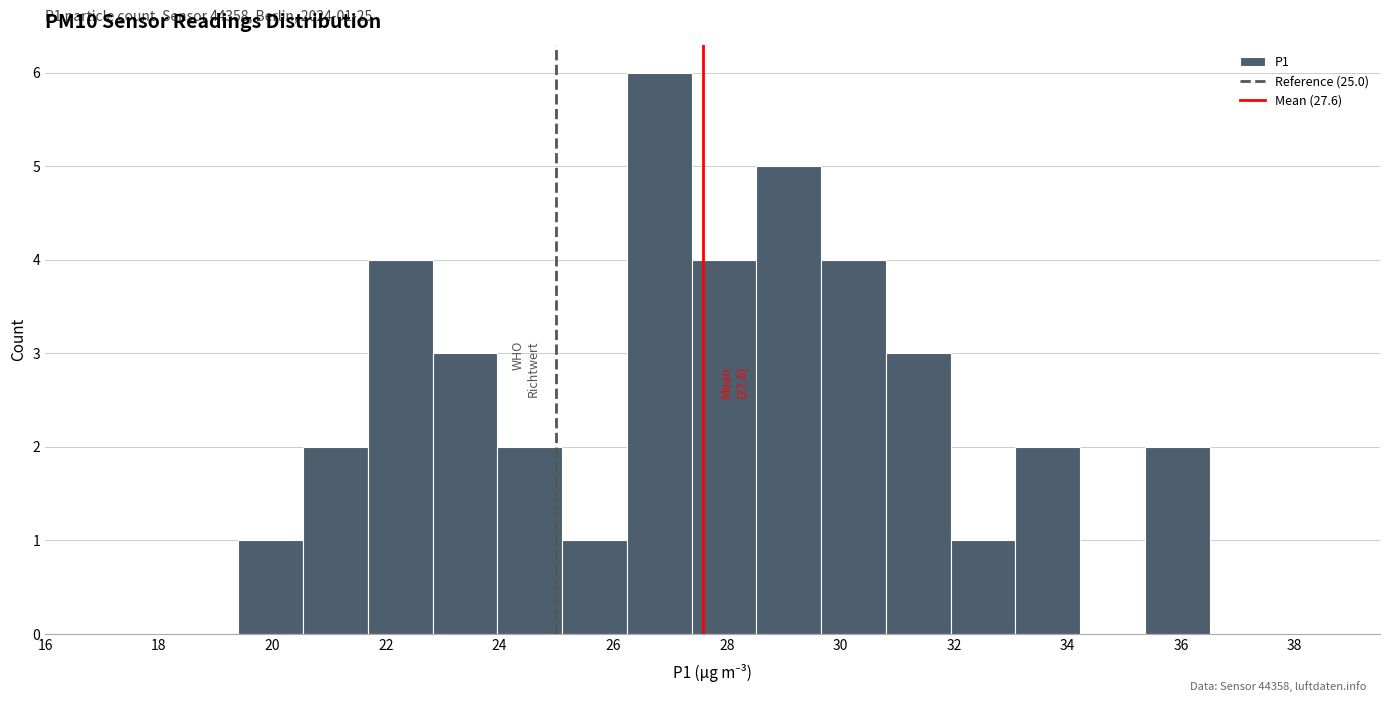

Over which range of the x-axis is the bar tallest?

26.24 to 27.38